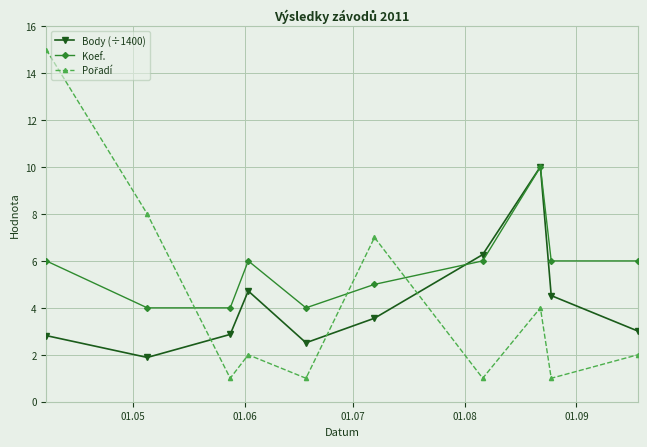

In Koef., how many points are higher than both neighbors (excluding endpoints)?

2